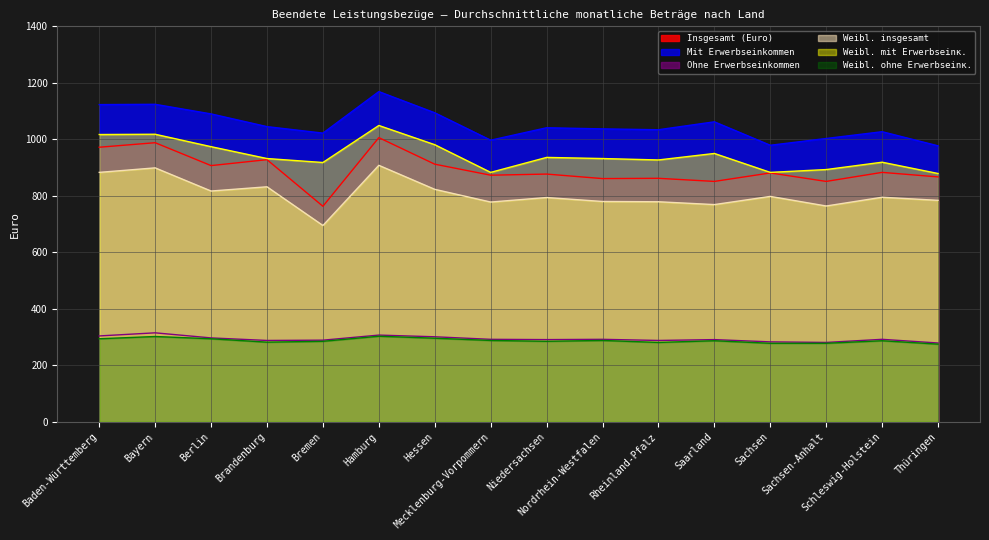

How many categories are shown in the chart?

16